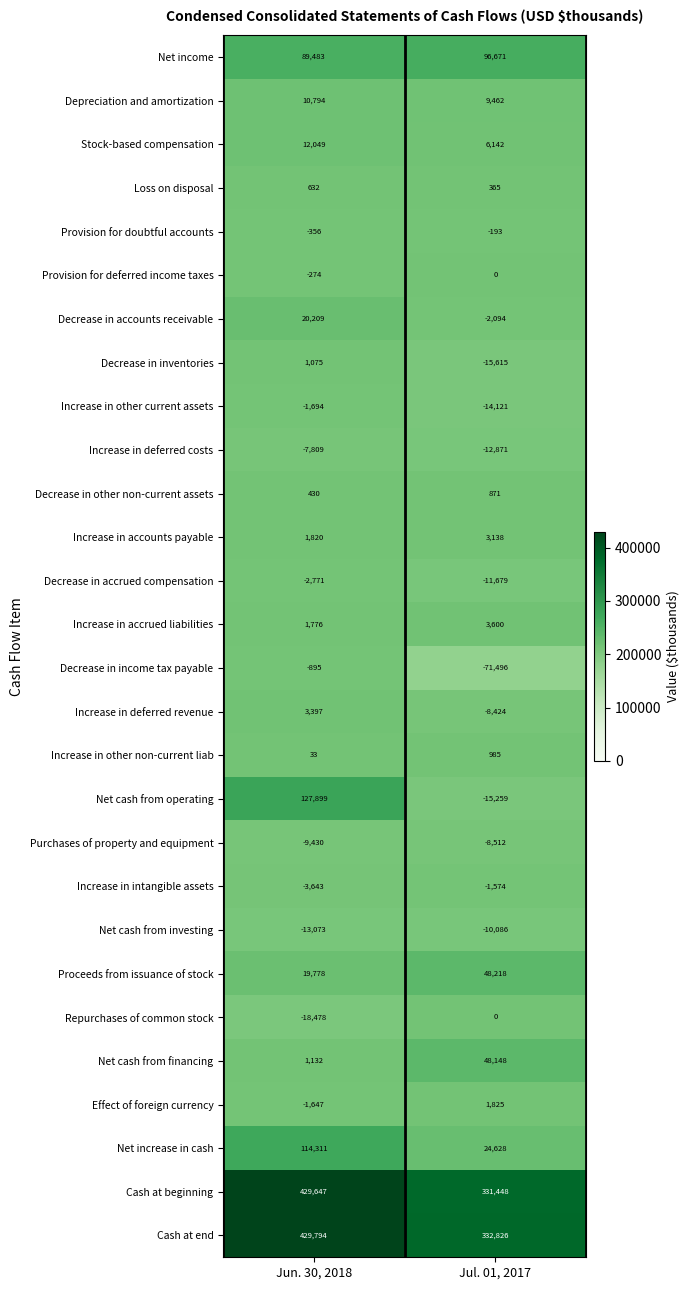

Count the number of categories in the chart.

2